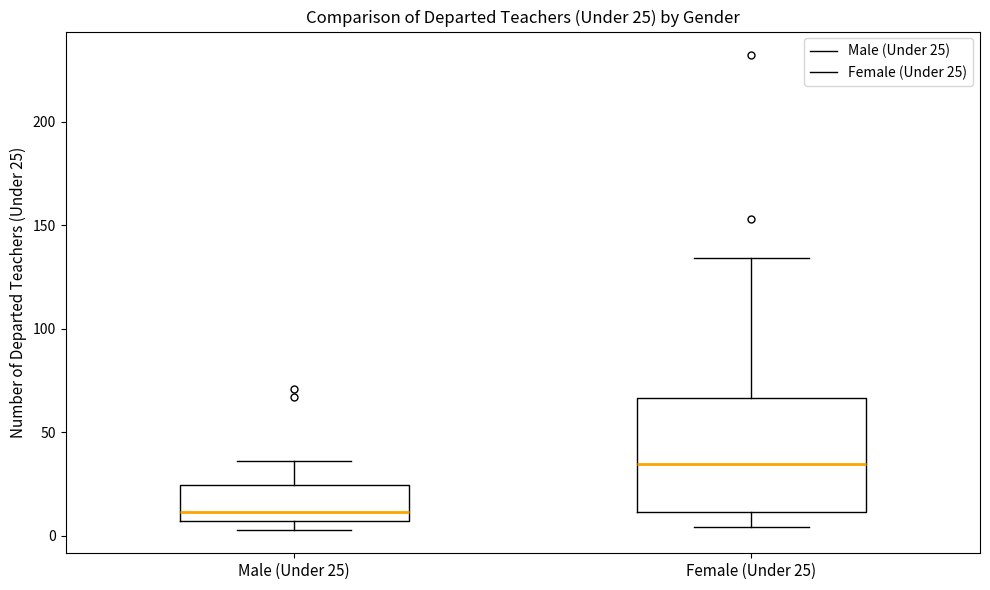

Which box's median line is the lowest?

Male (Under 25)